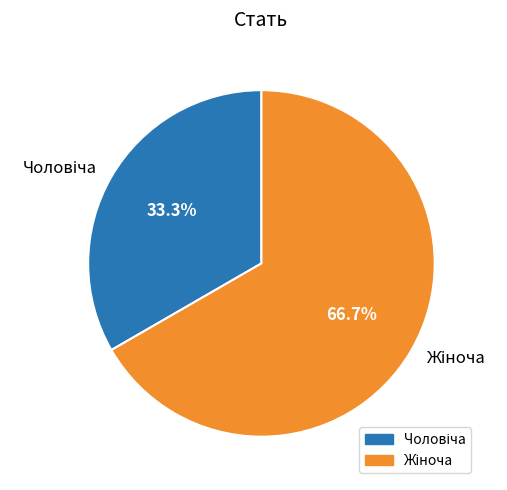

Is there a majority slice in this chart?

Yes